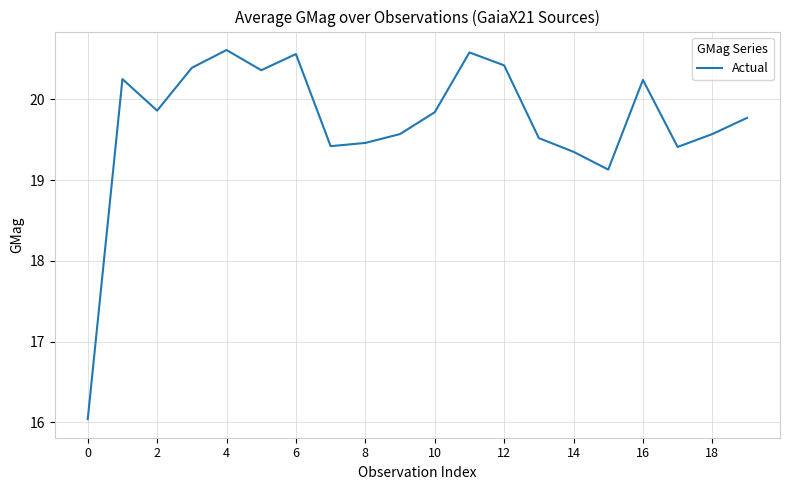

What is the difference between the maximum and minimum values?

4.6